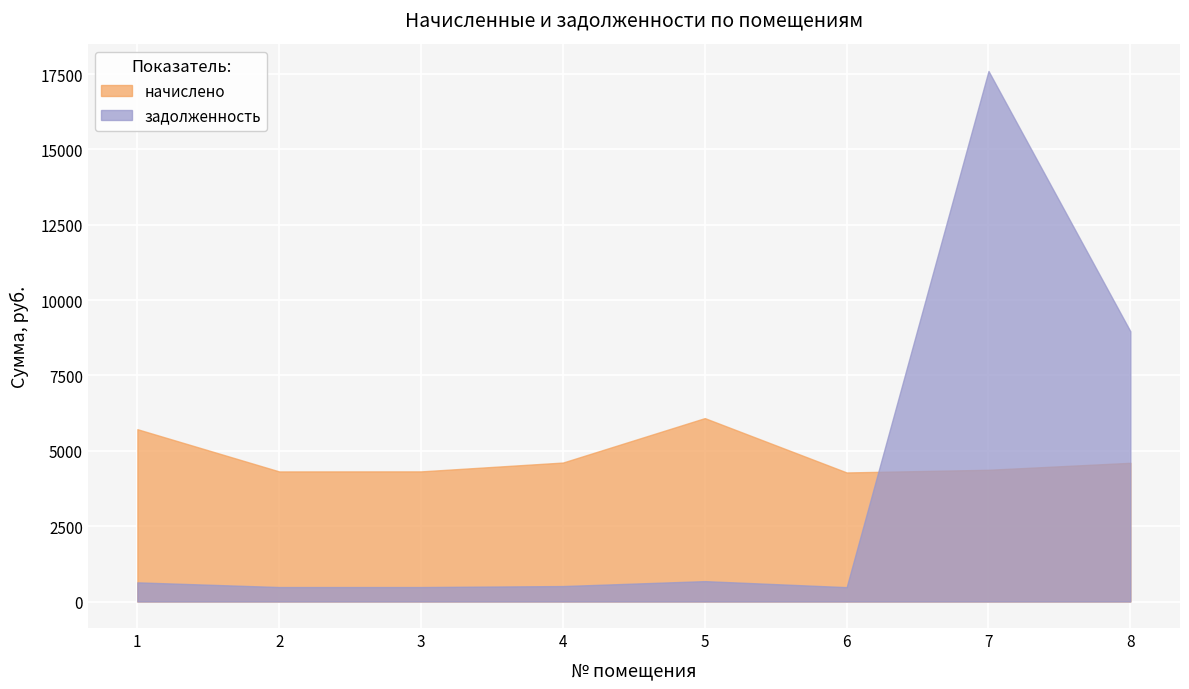

At which category is the sum across all series the highest?

7